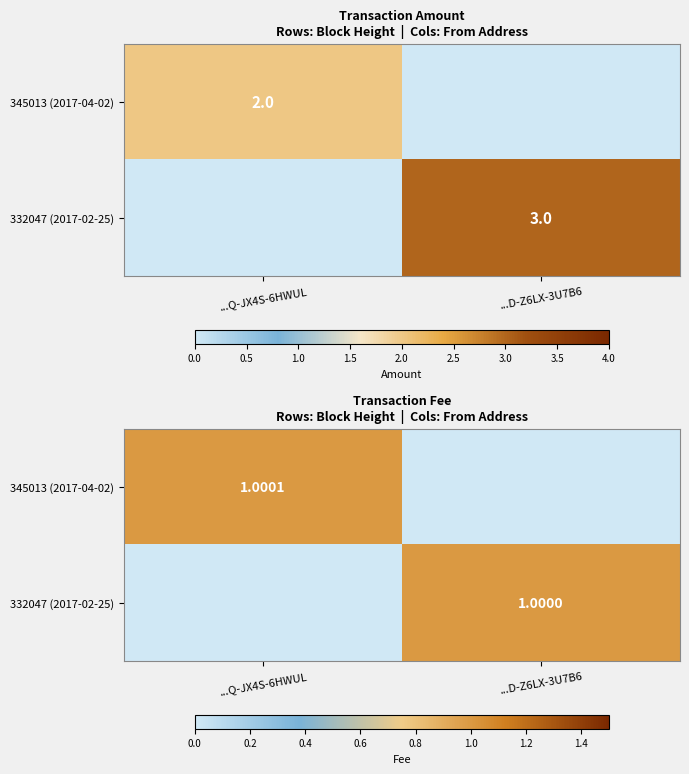

What is the difference between the maximum and minimum values in the 345013 (2017-04-02) series?

1.0